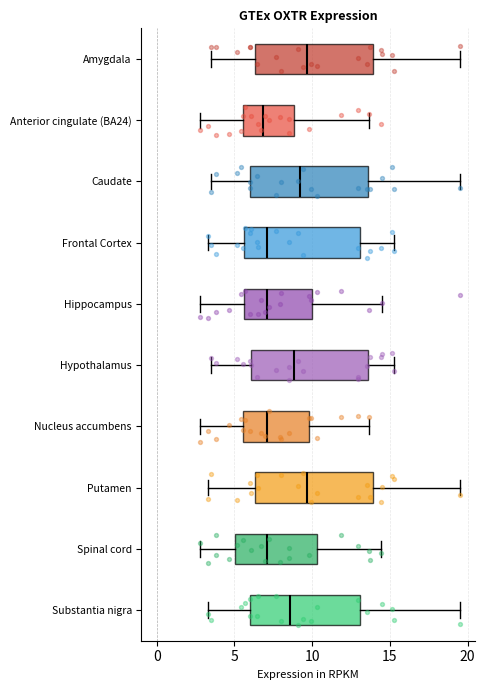

Where is the right edge of the box for Anterior cingulate (BA24) on the x-axis? The values are not printed on the chart, so give them approximately, as read against the axis.

9.0